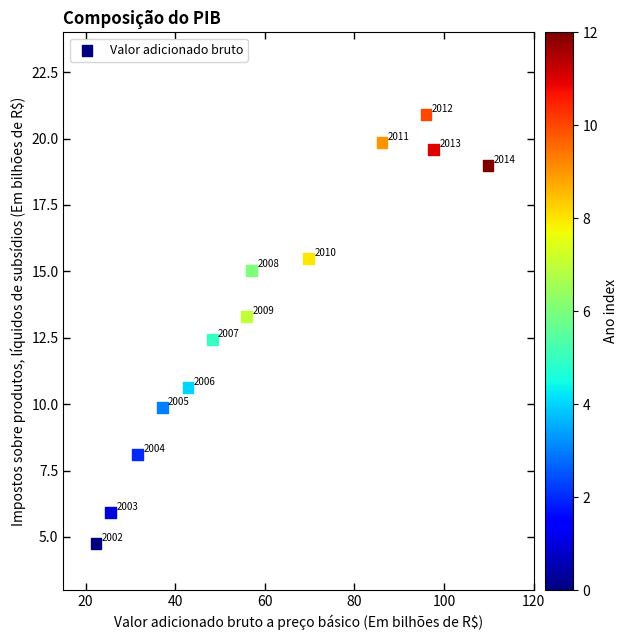

What is the range of Y values (max minus min)?

16.1